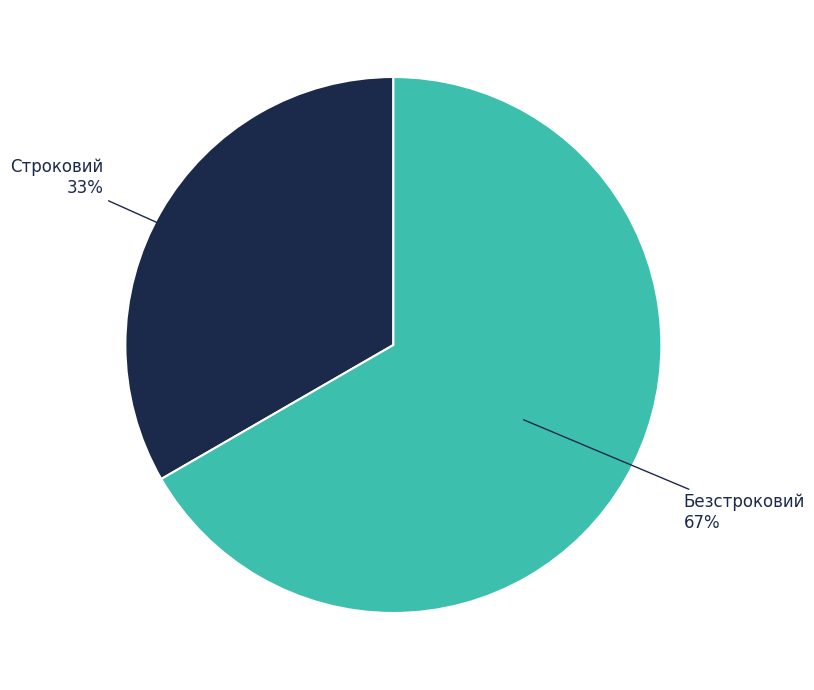

What is the ratio of the value at Строковий to the value at Безстроковий?

0.5